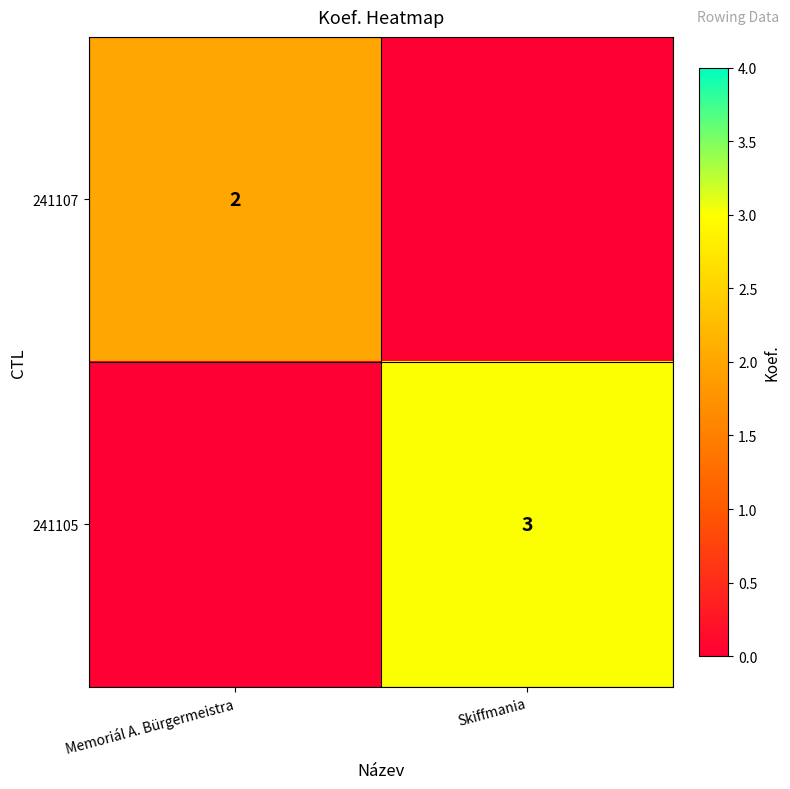

True or false: 241107 has a value of 2 at Memoriál A. Bürgermeistra.

True